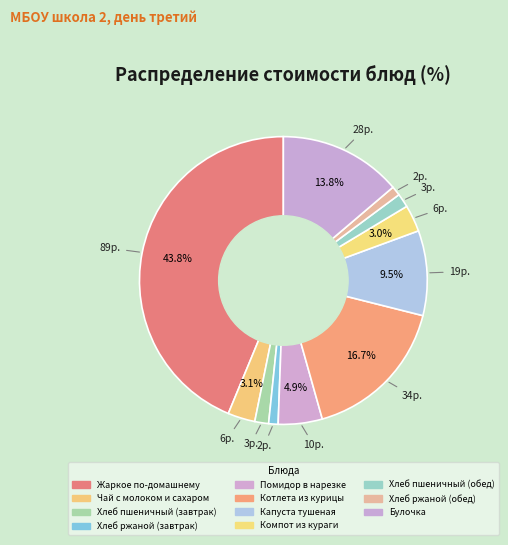

How many slices are in this pie chart?

11